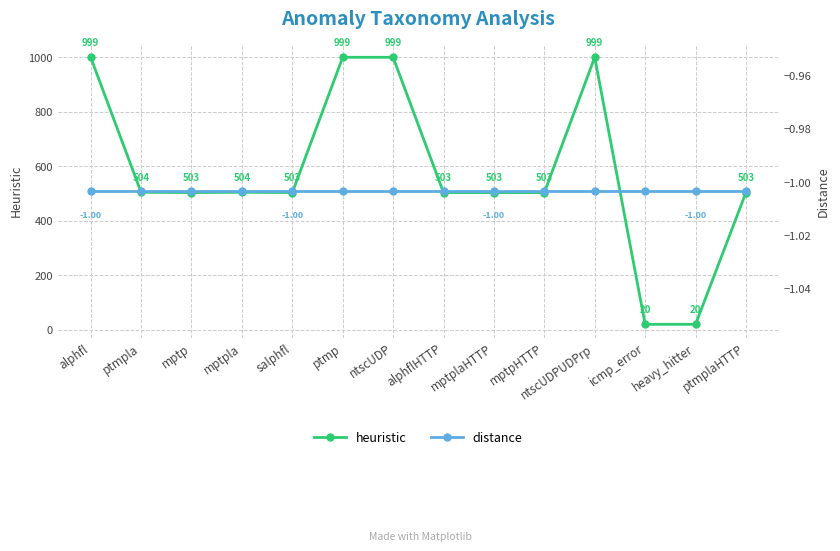

True or false: distance has more than 1 interior local peaks.

False